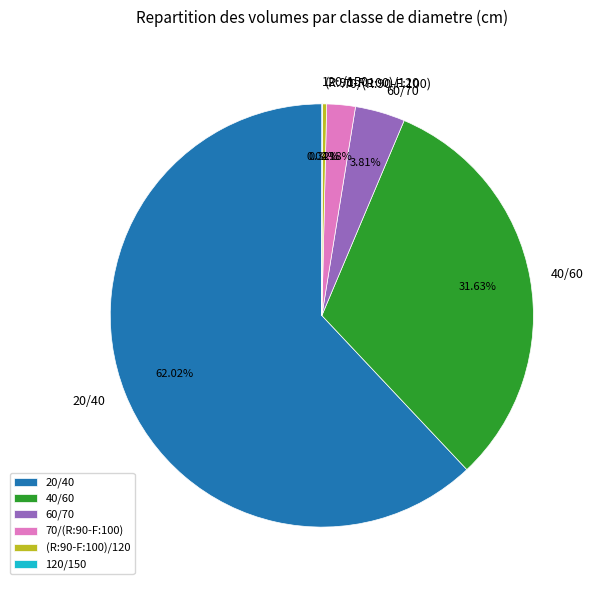

What percentage is NOT represented by (R:90-F:100)/120?

99.7%